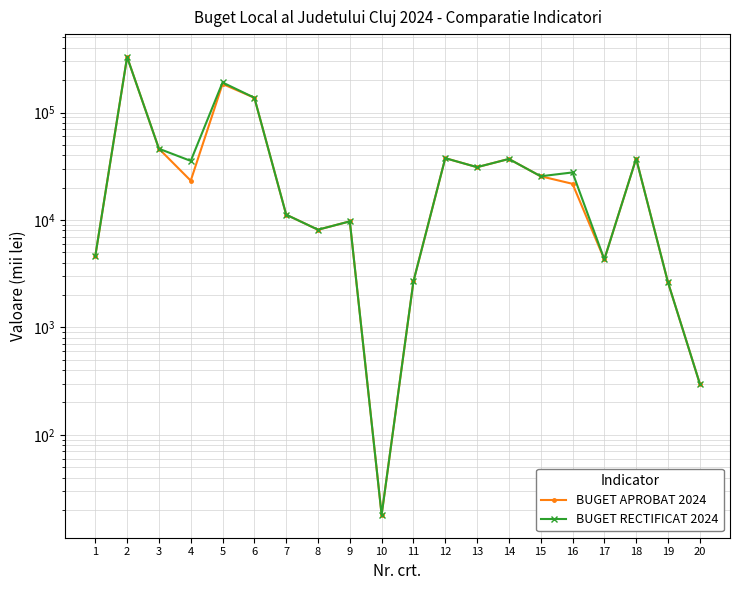

Which category has the lowest value in the BUGET APROBAT 2024 series?

10